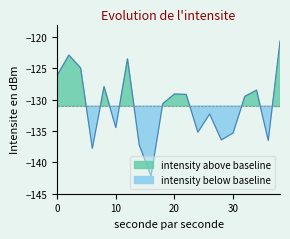

True or false: there are more than 0 points higher than both neighbors.

True